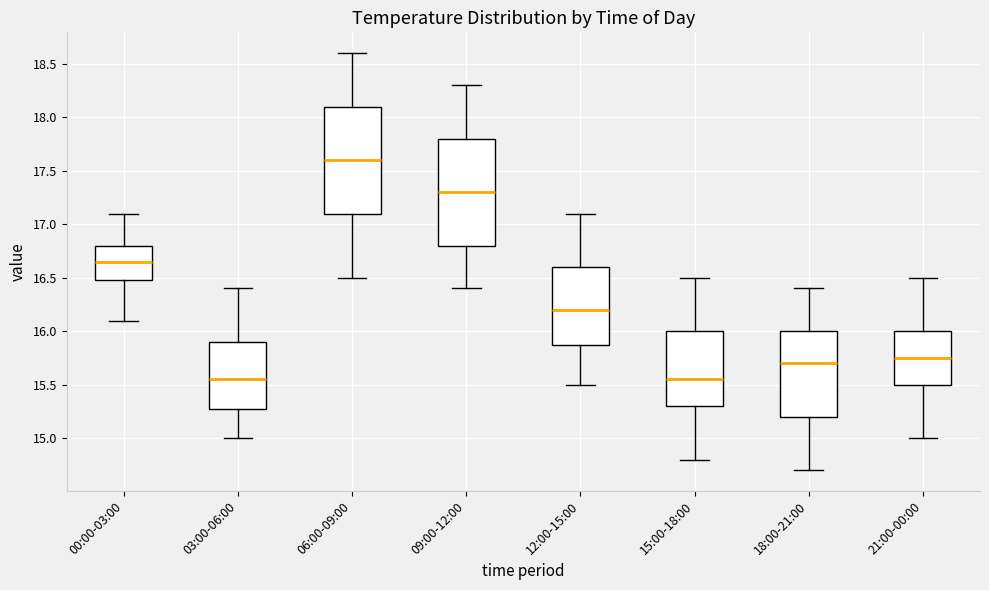

Reading left to right, read every box against the y-axis: the position of its median line, the range the box covers, and the ends of its whiskers. The values are not printed on the chart, so give them approximately, as read against the axis.

00:00-03:00: median 16.65, box 16.50 to 16.80, whiskers 16.10 to 17.10
03:00-06:00: median 15.55, box 15.30 to 15.90, whiskers 15.00 to 16.40
06:00-09:00: median 17.60, box 17.10 to 18.10, whiskers 16.50 to 18.60
09:00-12:00: median 17.30, box 16.80 to 17.80, whiskers 16.40 to 18.30
12:00-15:00: median 16.20, box 15.90 to 16.60, whiskers 15.50 to 17.10
15:00-18:00: median 15.55, box 15.30 to 16.00, whiskers 14.80 to 16.50
18:00-21:00: median 15.70, box 15.20 to 16.00, whiskers 14.70 to 16.40
21:00-00:00: median 15.75, box 15.50 to 16.00, whiskers 15.00 to 16.50